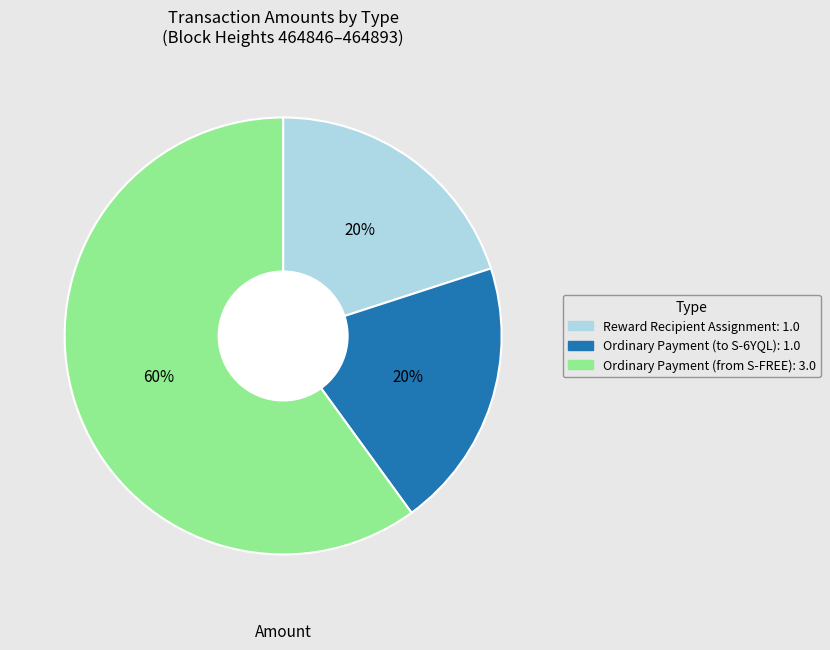

To the nearest percent, what is the average slice percentage?

33%